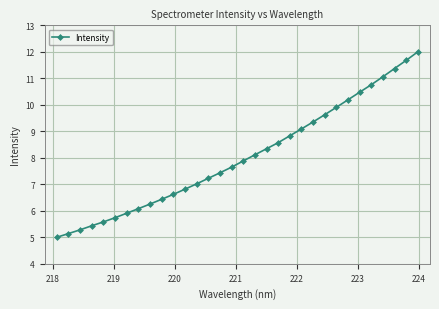

What is the value of the 27th point from the left?

10.5